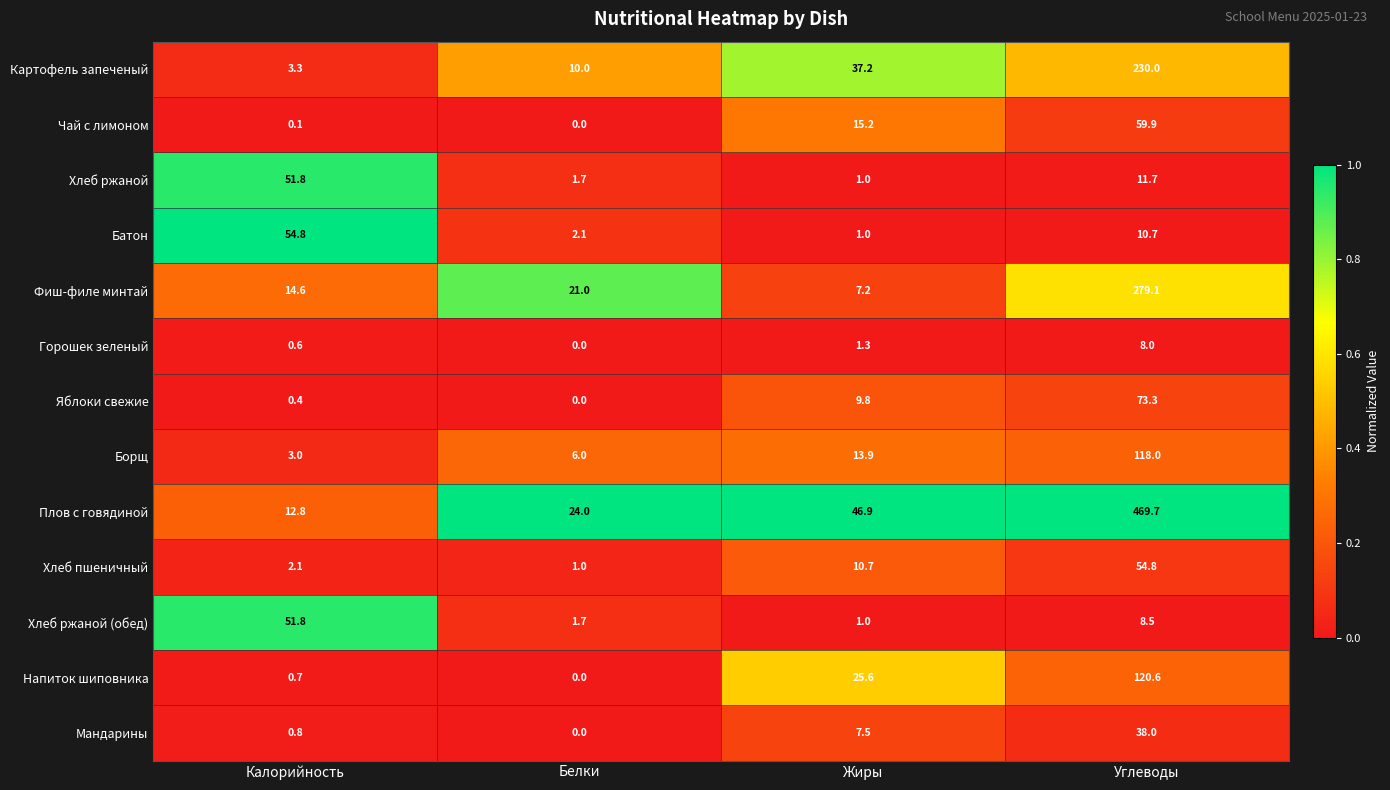

Between Жиры and Углеводы, which series saw the biggest shift?

Плов с говядиной